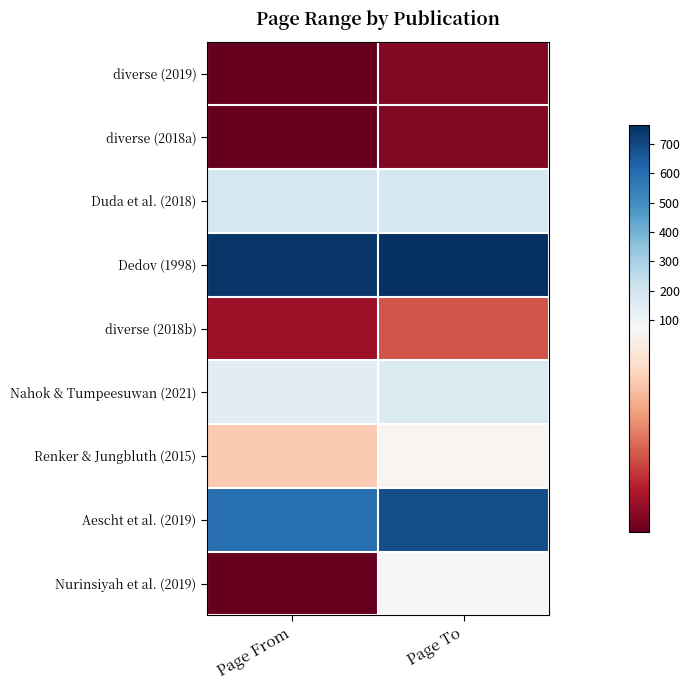

Between Page From and Page To, which is larger?

Page To